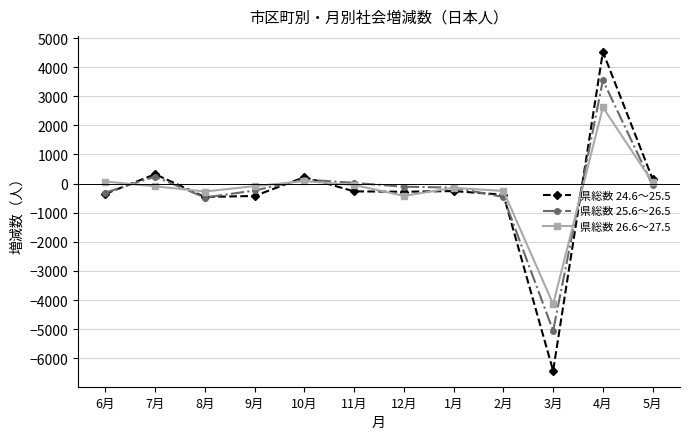

What is the value of the 県総数 25.6～26.5 point at the 4th from the left?

-235